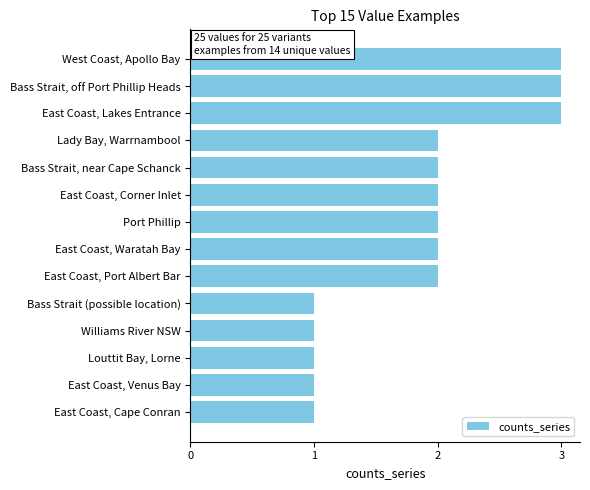

Is it true that the value at Lady Bay, Warrnambool is 3?

False